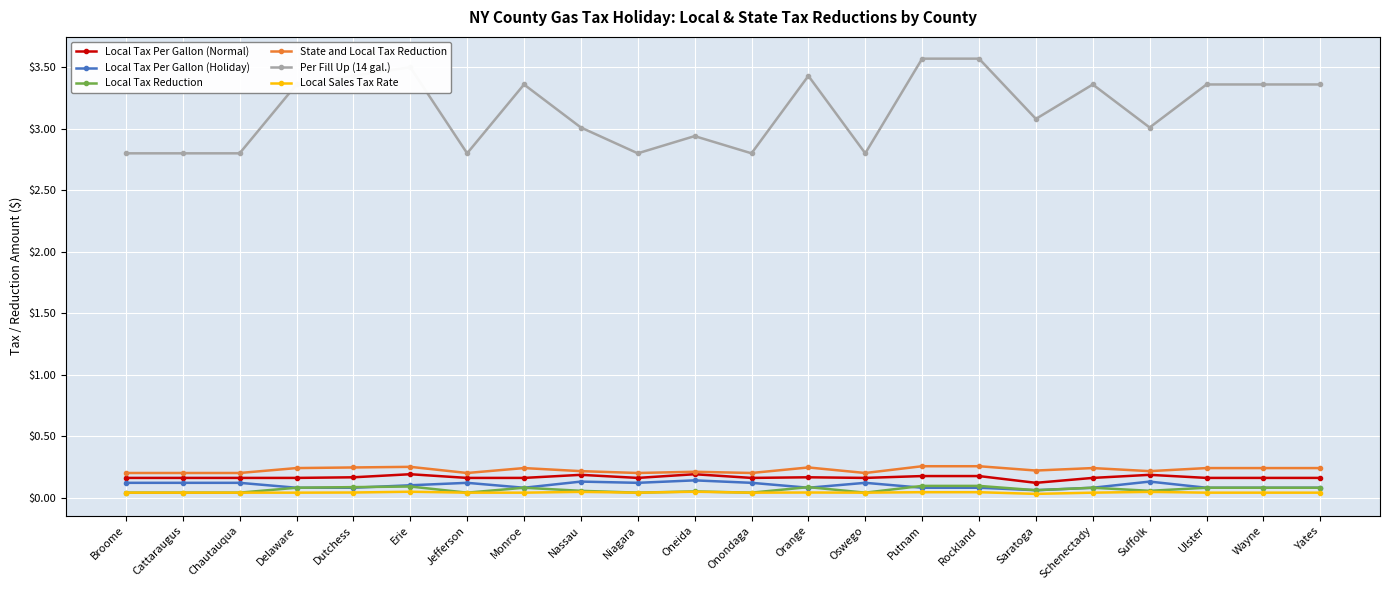

True or false: Local Tax Per Gallon (Normal) and Local Tax Per Gallon (Holiday) cross at least once.

False